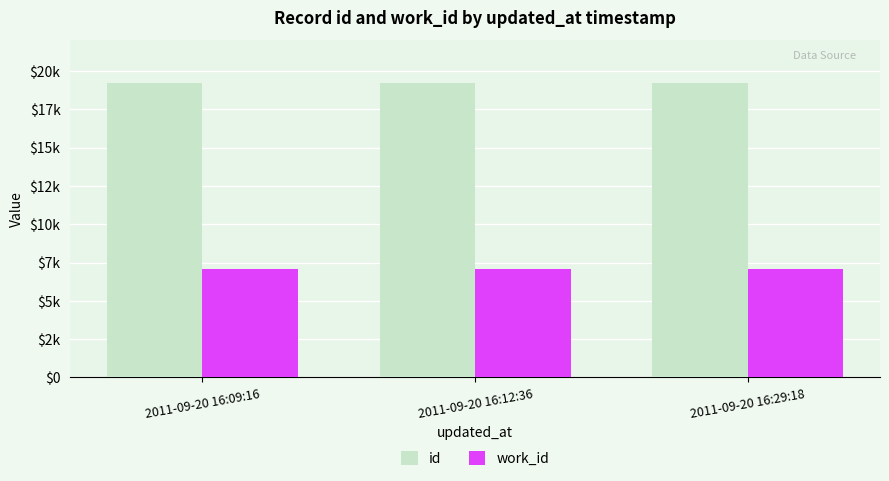

What is the approximate value of work_id at 2011-09-20 16:09:16?

7097